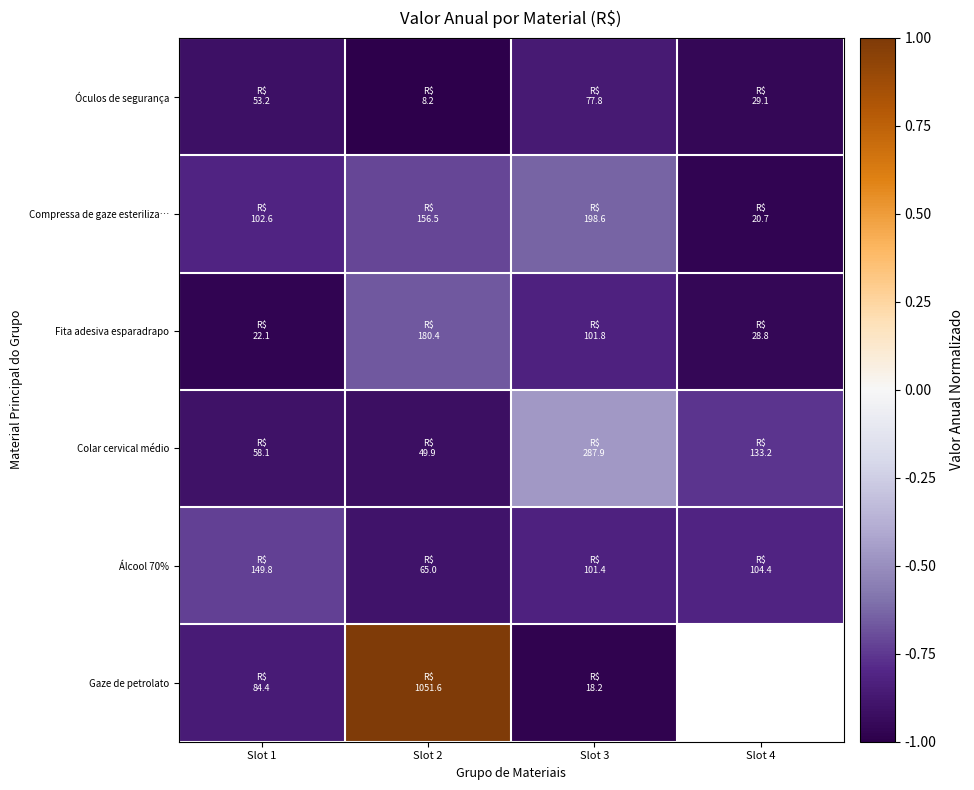

At which category is the sum across all series the highest?

Slot 2